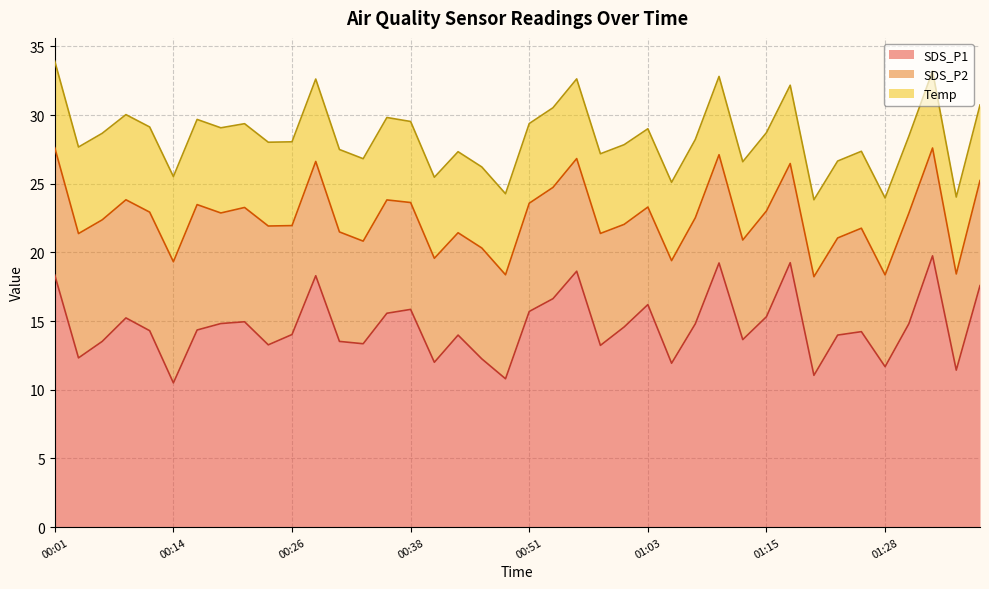

What are all the series names shown in the legend?

SDS_P1, SDS_P2, Temp